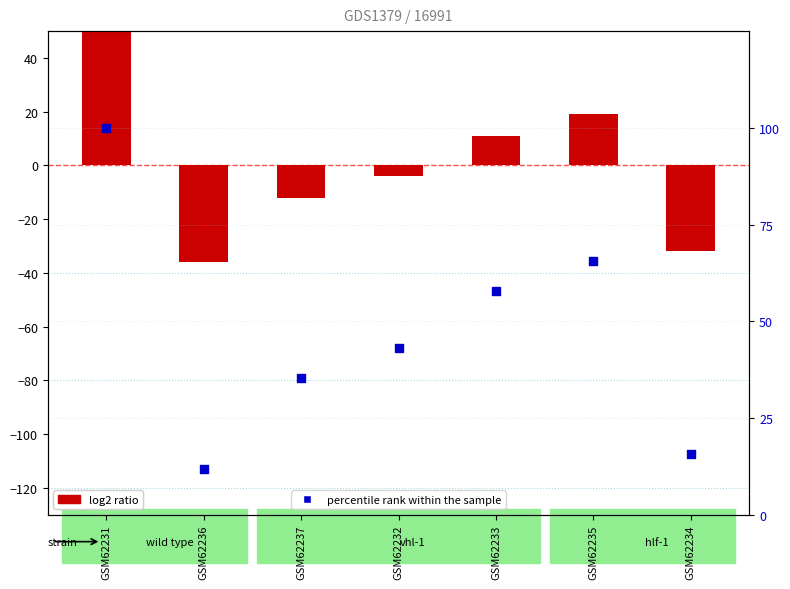

Which series has the largest total across all categories?

percentile rank within the sample